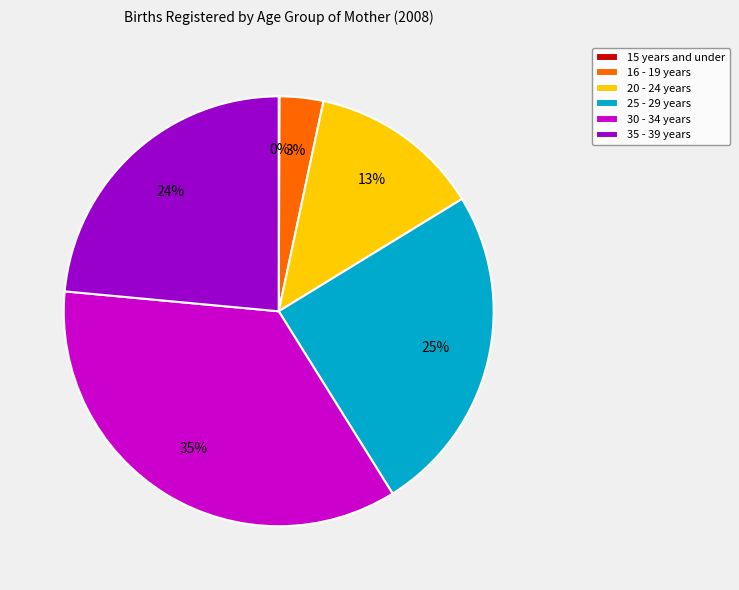

Between 30 - 34 years and 16 - 19 years, which is larger?

30 - 34 years